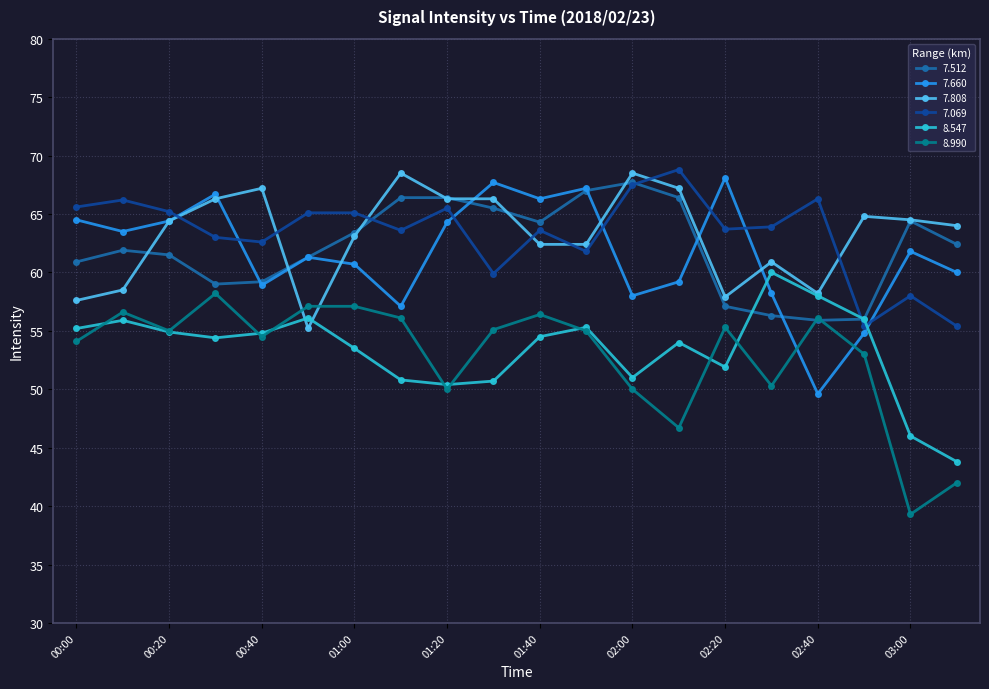

What is the highest value of the 8.547 series?

60.0